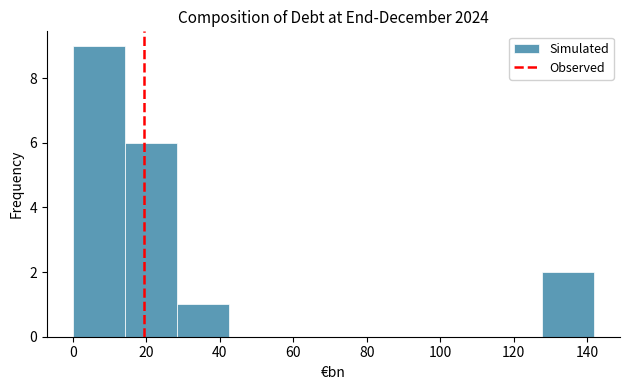

Reading left to right, list every bar in this chart as the range it spans on the x-axis followed by its height. Neither the bar edges nor the heights are printed on the chart, so give them approximately, as read against the axes.

0 to 14: 9
14 to 28: 6
28 to 42: 1
42 to 56: 0
56 to 70: 0
70 to 86: 0
86 to 100: 0
100 to 114: 0
114 to 128: 0
128 to 142: 2